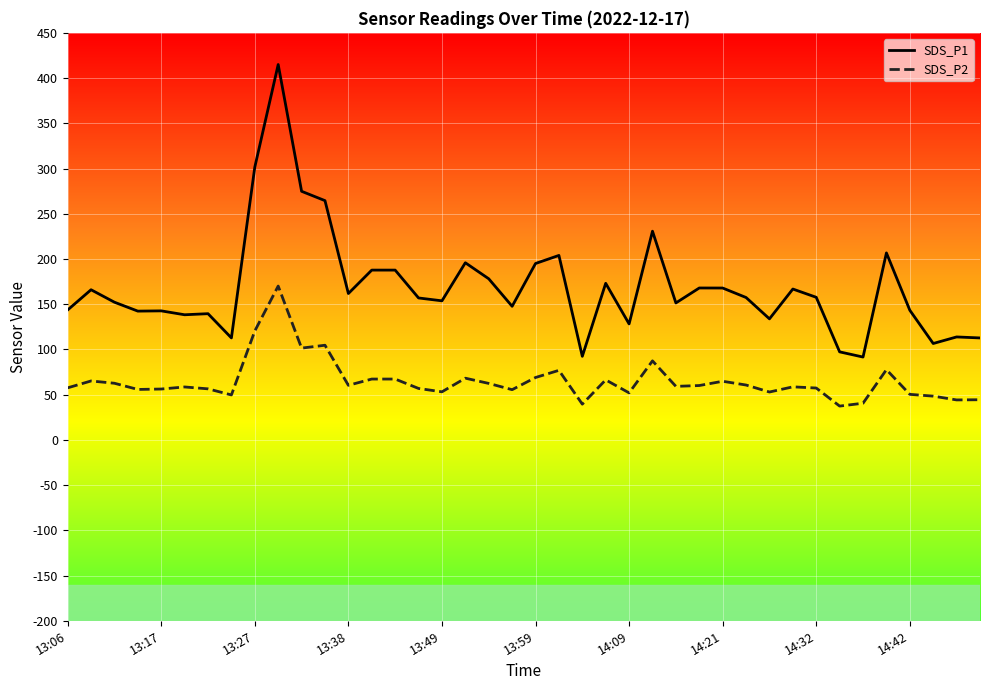

Rank the series by their average value, from lowest to highest.

SDS_P2, SDS_P1